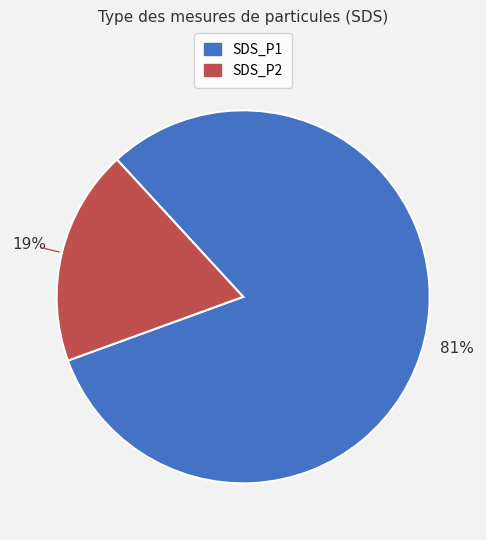

Does SDS_P2 represent more than half of the total?

No